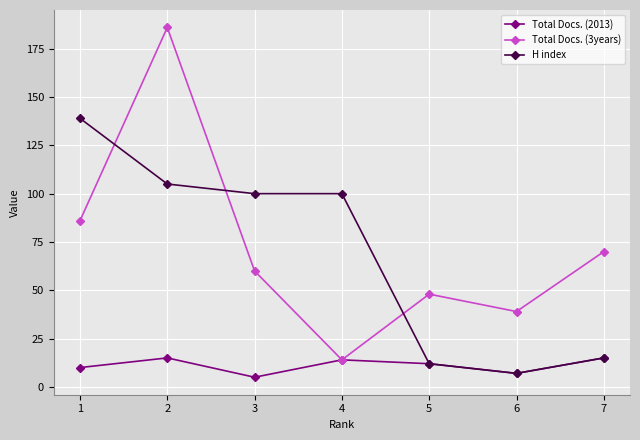

Reading left to right, extract all data points from this chart.

Total Docs. (2013): 1=10	2=15	3=5	4=14	5=12	6=7	7=15
Total Docs. (3years): 1=86	2=186	3=60	4=14	5=48	6=39	7=70
H index: 1=139	2=105	3=100	4=100	5=12	6=7	7=15